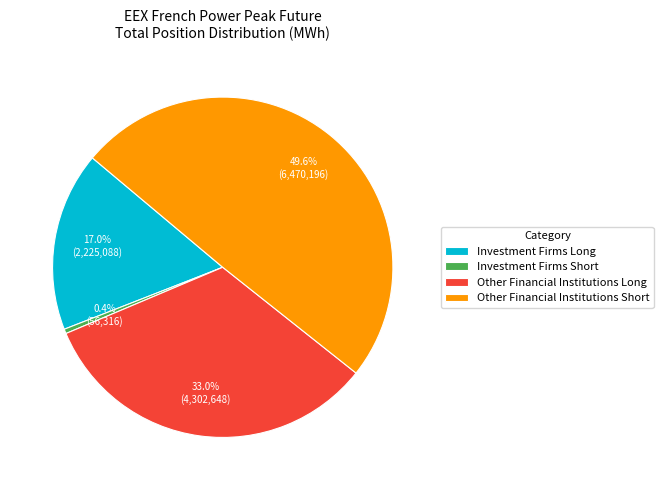

Which category has the biggest portion of the pie?

Other Financial Institutions Short